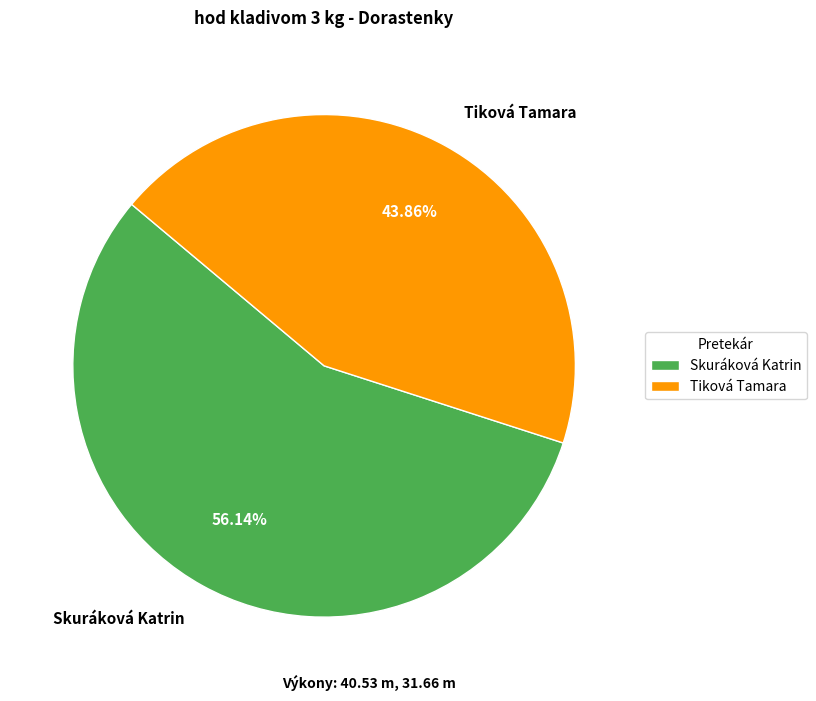

Which slice is the smallest?

Tiková Tamara